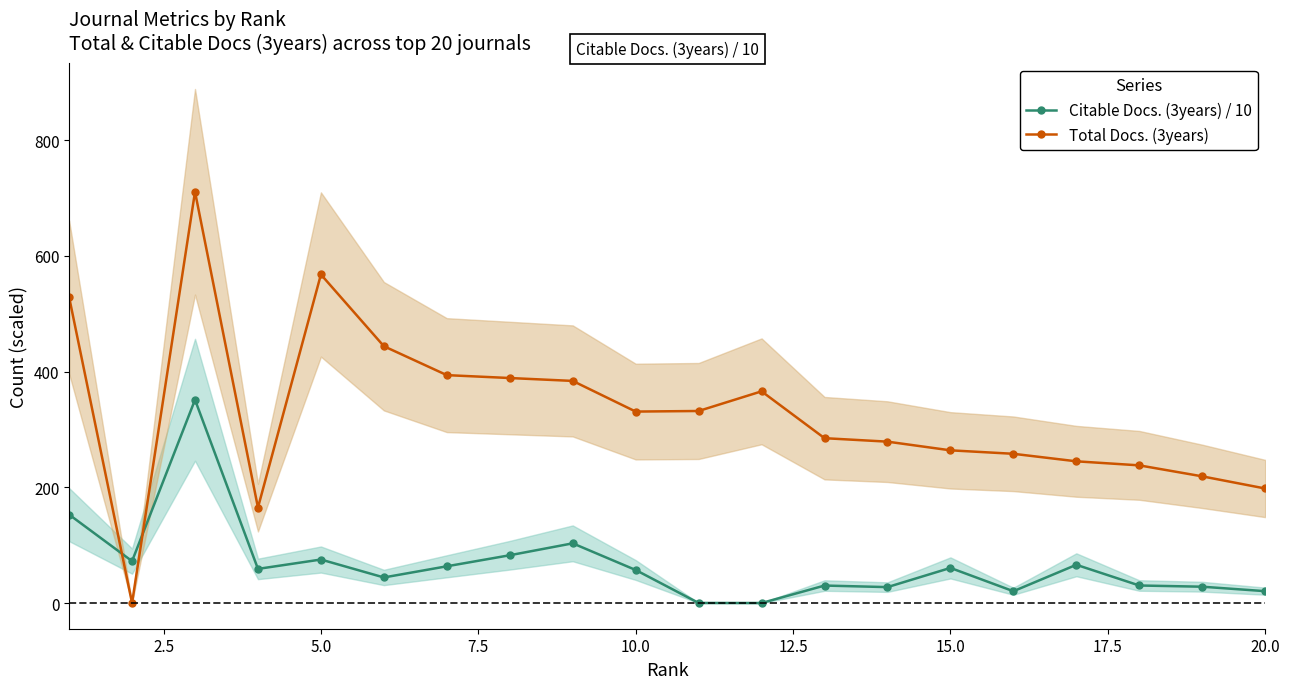

At how many categories does at least one series exceed 254?

14